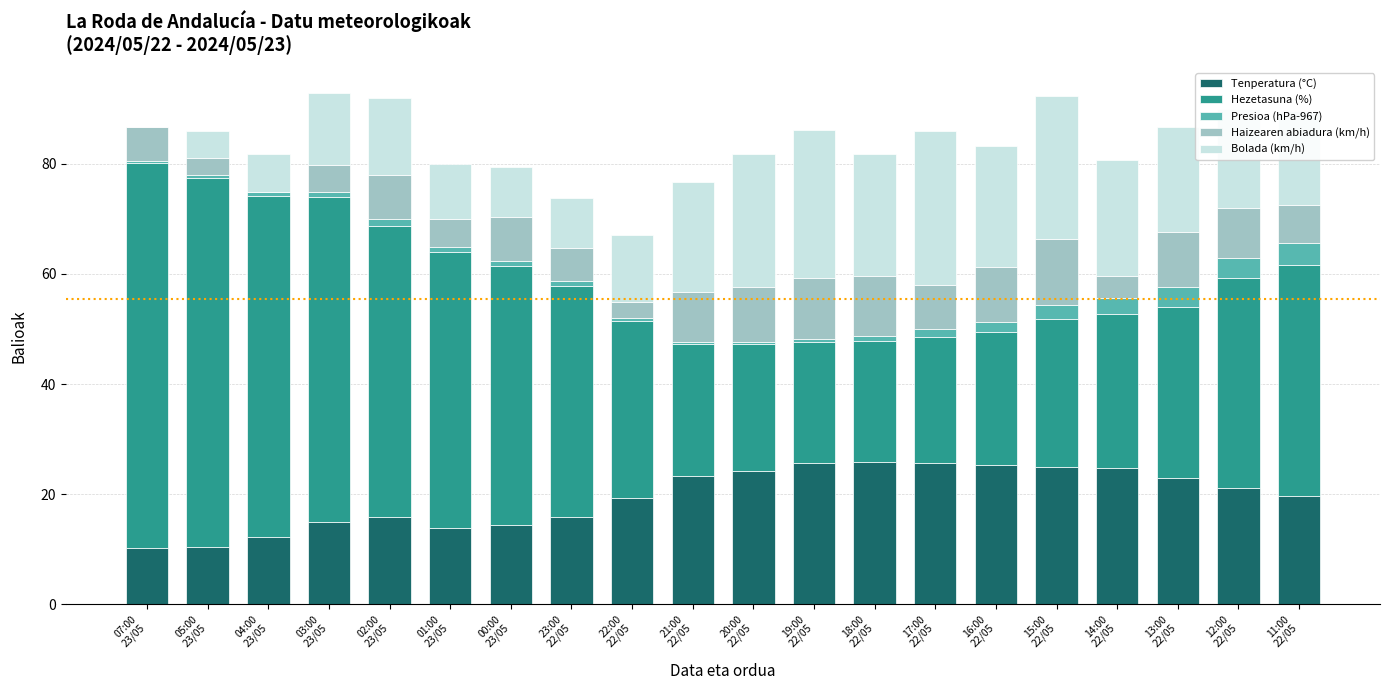

What is the highest value of the Tenperatura (°C) series?

25.8